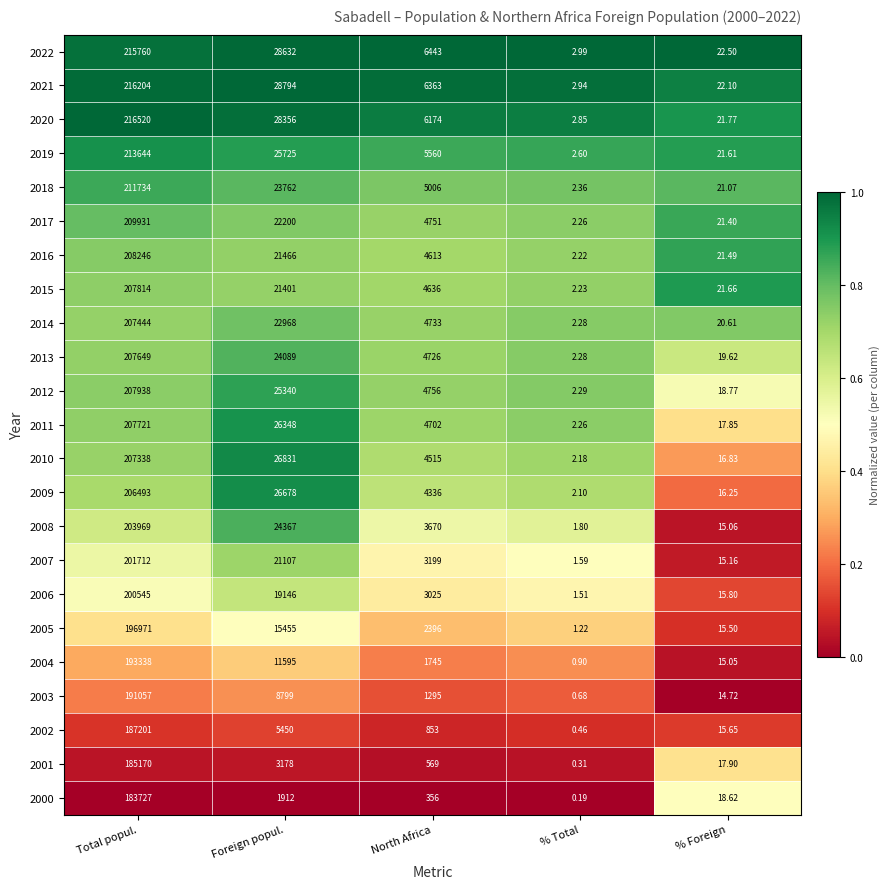

Is the value of 2012 at Foreign popul. greater than the value of 2017 at Foreign popul.?

Yes